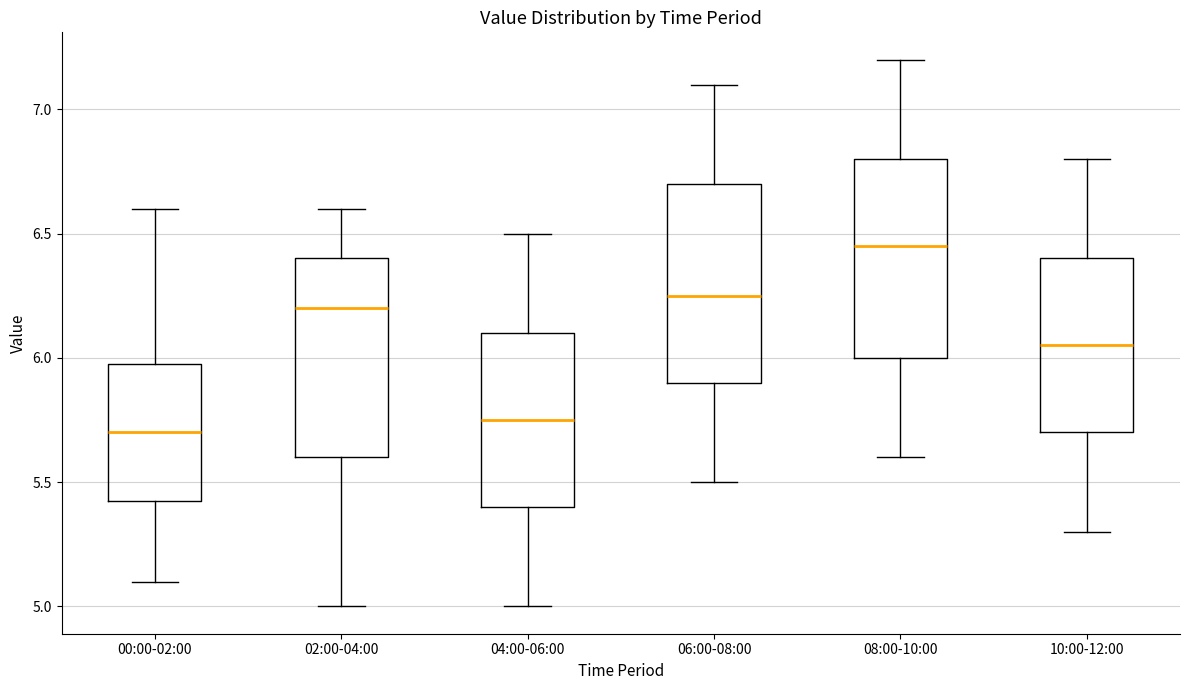

Reading left to right, read every box against the y-axis: the position of its median line, the range the box covers, and the ends of its whiskers. The values are not printed on the chart, so give them approximately, as read against the axis.

00:00-02:00: median 5.70, box 5.45 to 6.00, whiskers 5.10 to 6.60
02:00-04:00: median 6.20, box 5.60 to 6.40, whiskers 5.00 to 6.60
04:00-06:00: median 5.75, box 5.40 to 6.10, whiskers 5.00 to 6.50
06:00-08:00: median 6.25, box 5.90 to 6.70, whiskers 5.50 to 7.10
08:00-10:00: median 6.45, box 6.00 to 6.80, whiskers 5.60 to 7.20
10:00-12:00: median 6.05, box 5.70 to 6.40, whiskers 5.30 to 6.80